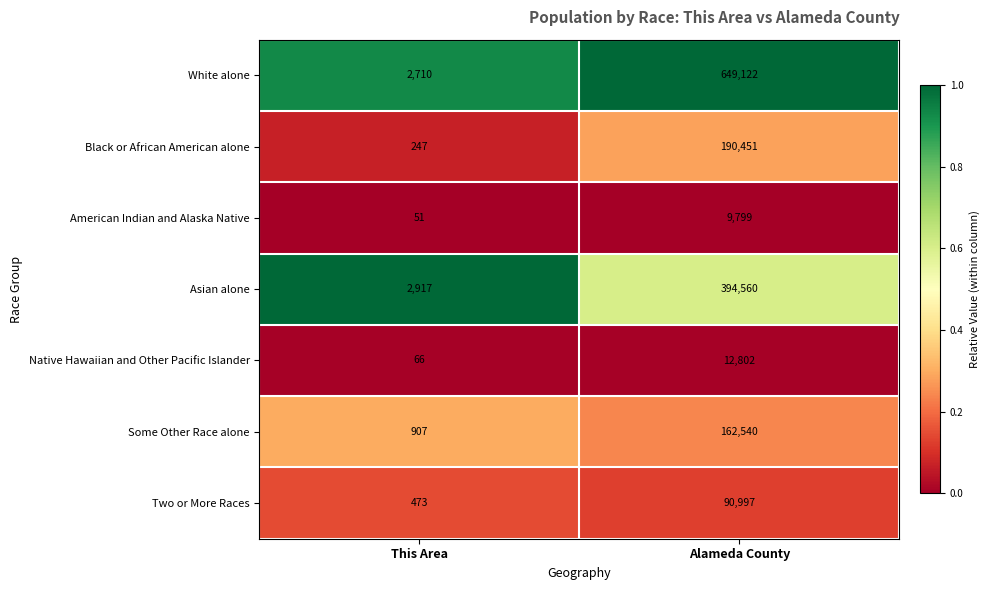

What is the sum of the Native Hawaiian and Other Pacific Islander values at This Area and Alameda County?

12868